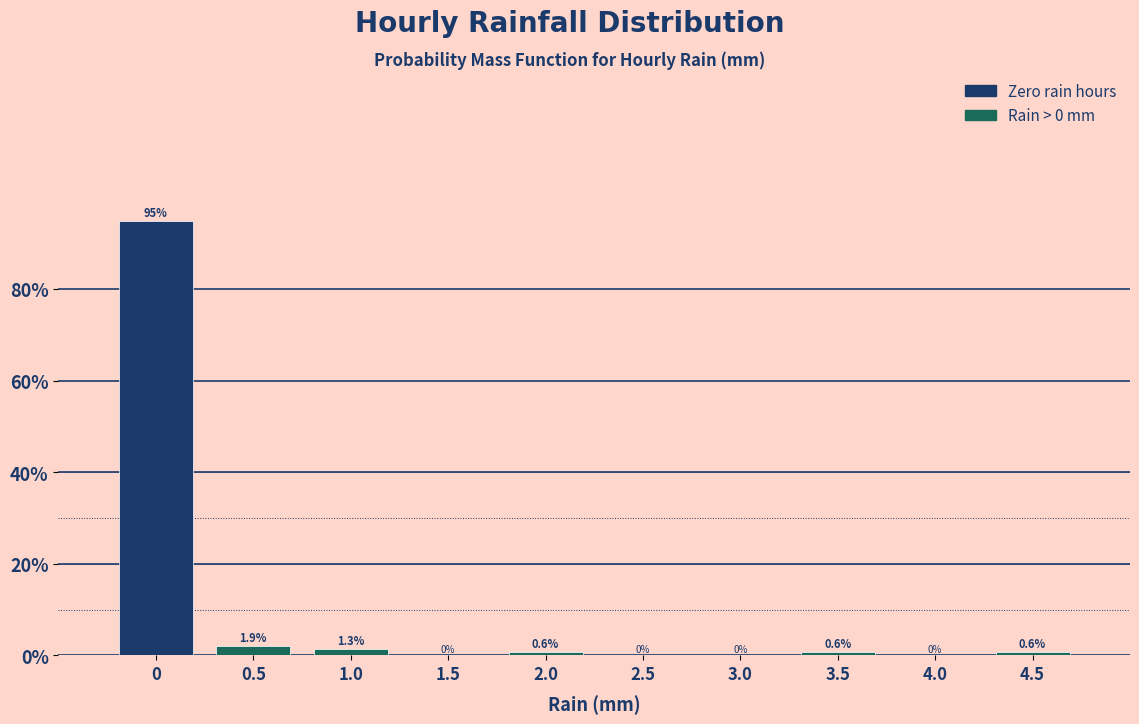

Reading left to right, transcribe this chart: for each bar, give the range it covers on the x-axis and its height.

-0.25 to 0.25: 94.8
0.25 to 0.75: 1.9
0.75 to 1.25: 1.3
1.25 to 1.75: 0.0
1.75 to 2.25: 0.6
2.25 to 2.75: 0.0
2.75 to 3.25: 0.0
3.25 to 3.75: 0.6
3.75 to 4.25: 0.0
4.25 to 4.75: 0.6